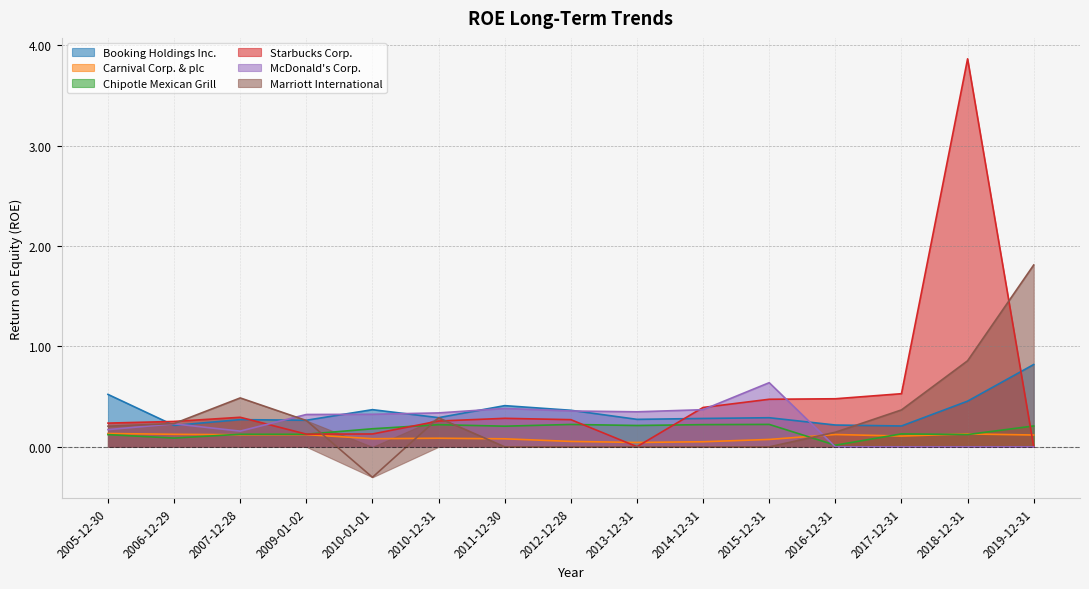

Between which two adjacent categories do Booking Holdings Inc. and Marriott International first intersect?

2005-12-30 and 2006-12-29